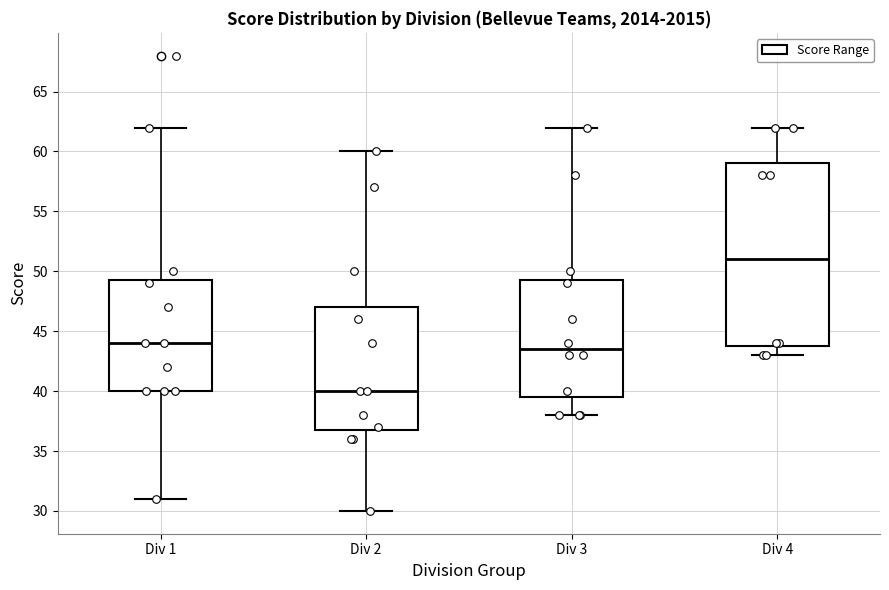

Comparing the boxes themselves (not the whiskers), which one is the tallest?

Div 4